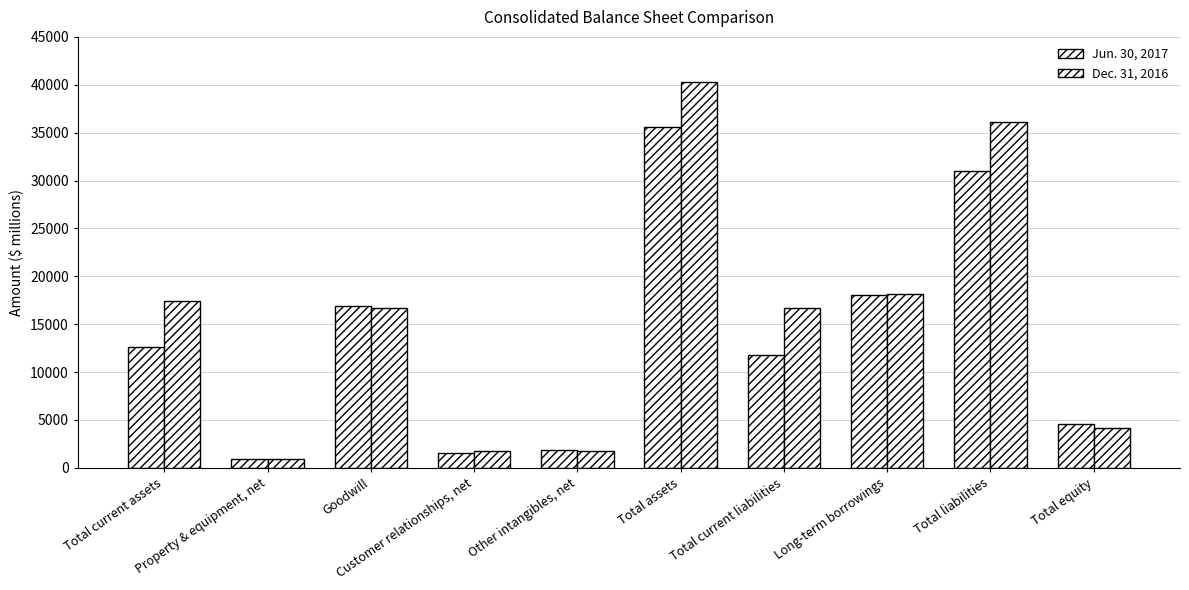

What is the difference between the maximum and minimum values in the Dec. 31, 2016 series?

39409